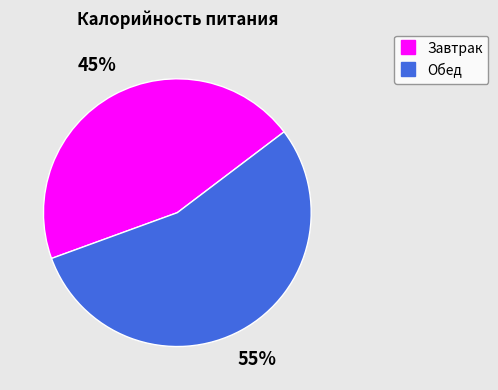

True or false: Обед accounts for 55% of the total.

True